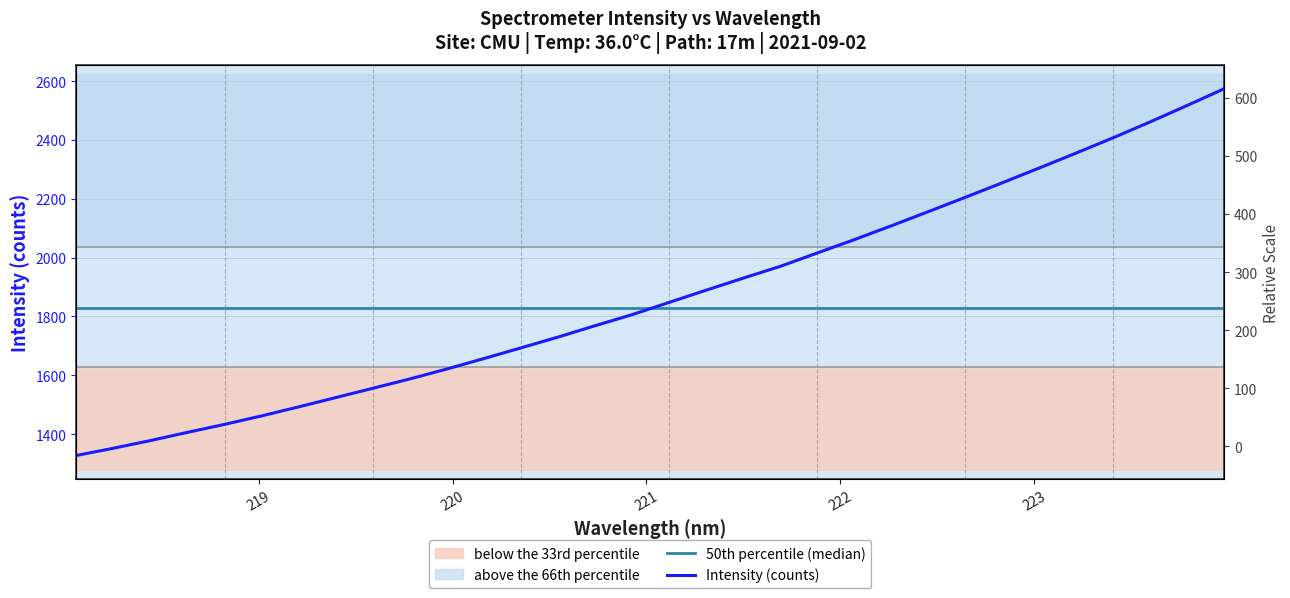

What is the label of the 31st point from the right?

218.2508